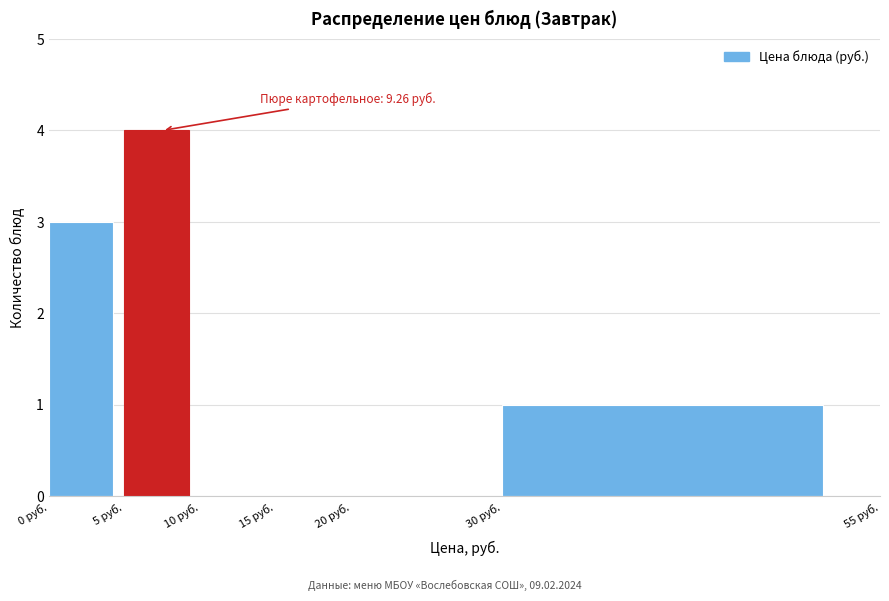

Over which range of the x-axis is the bar tallest?

5 to 10